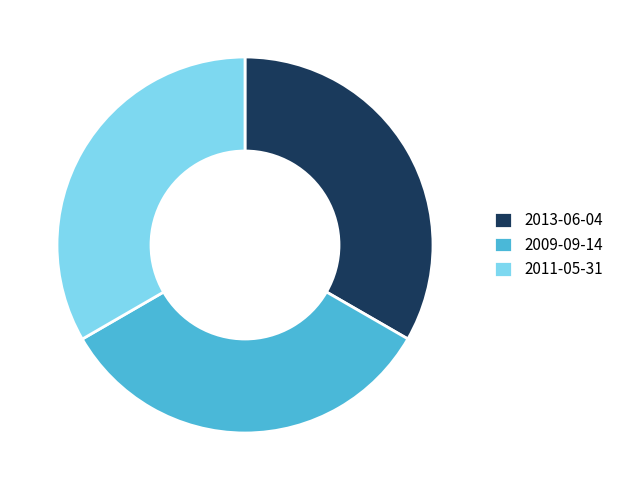

Approximately how many times larger is the value at 2009-09-14 compared to 2013-06-04?

1.0